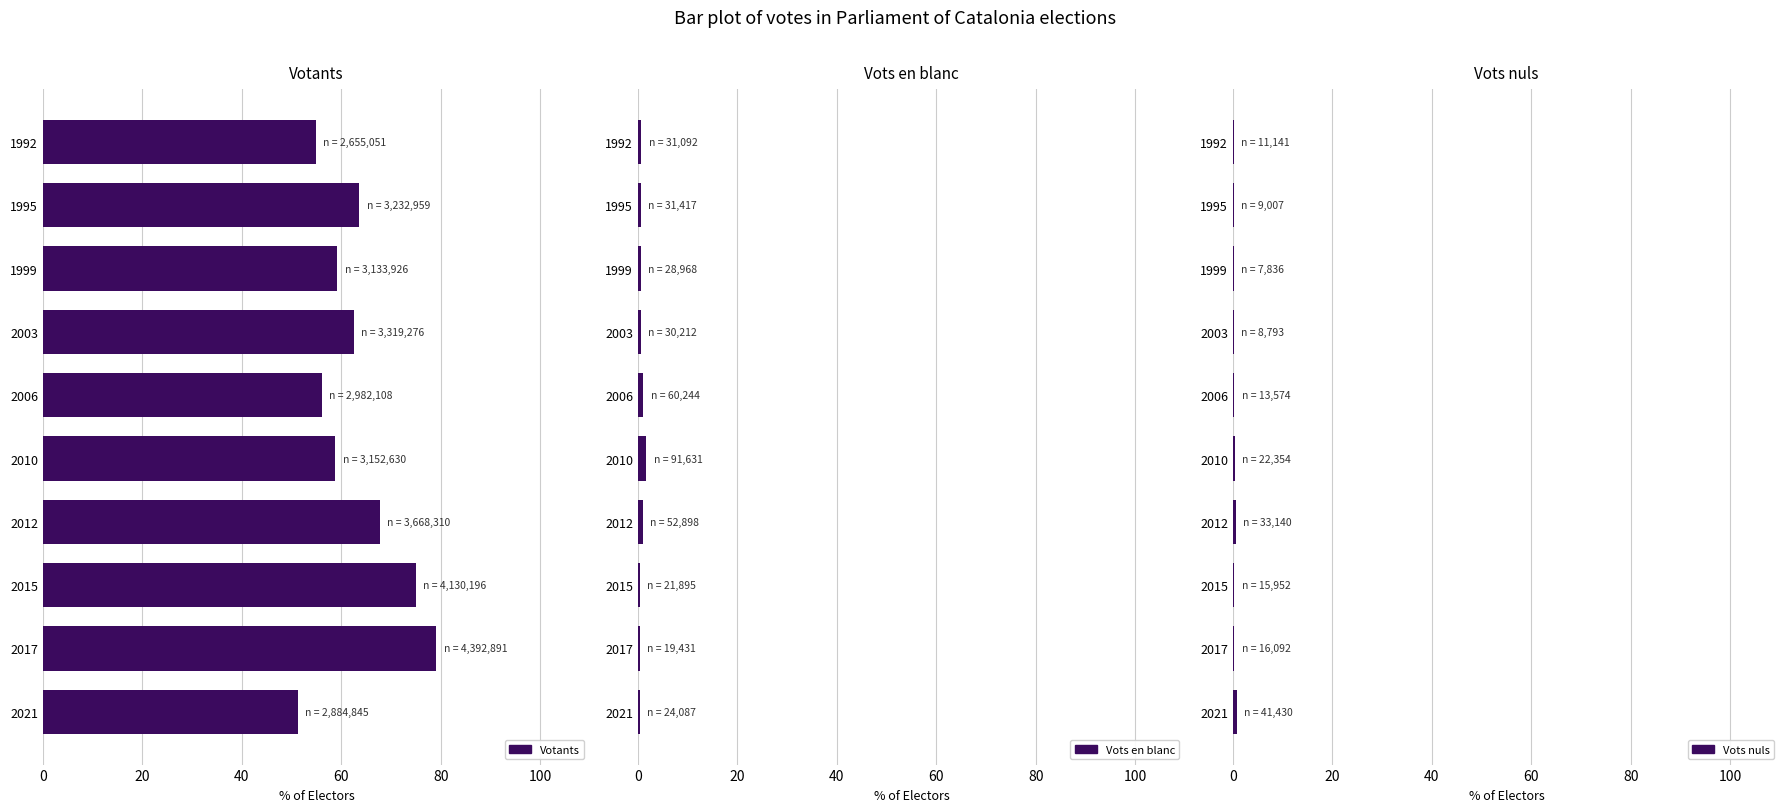

Which series has the widest spread of values?

Votants